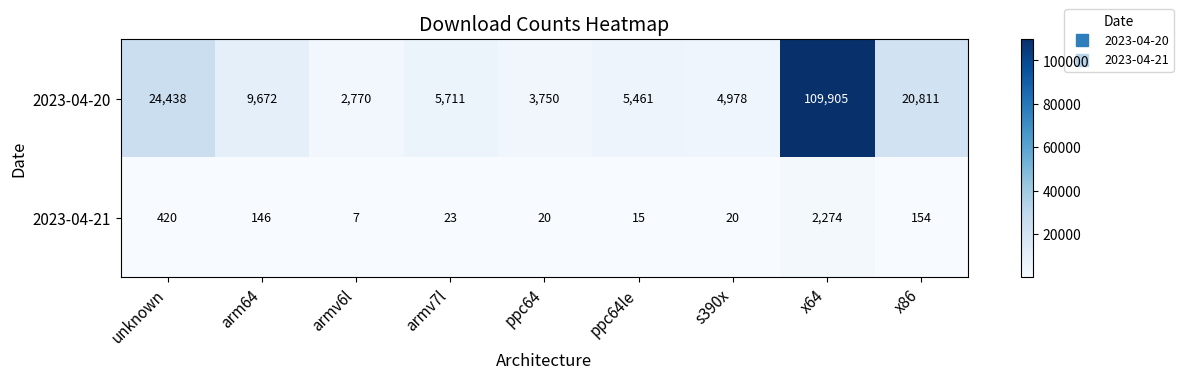

Is it true that 2023-04-21 equals 1253 at x64?

False